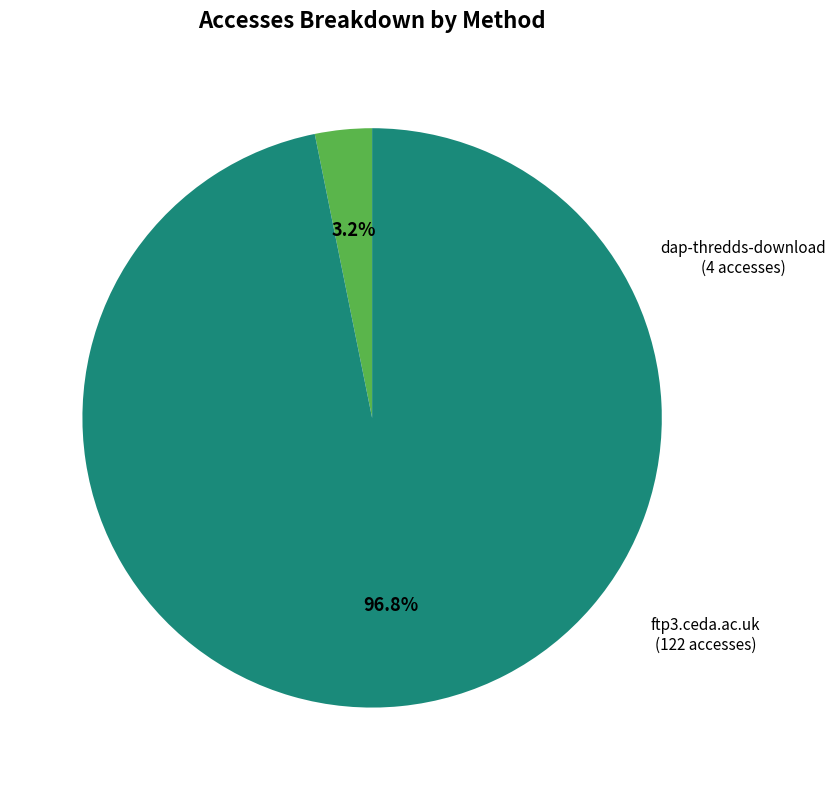

To the nearest percent, what is the difference between the largest and smallest slice percentages?

94%